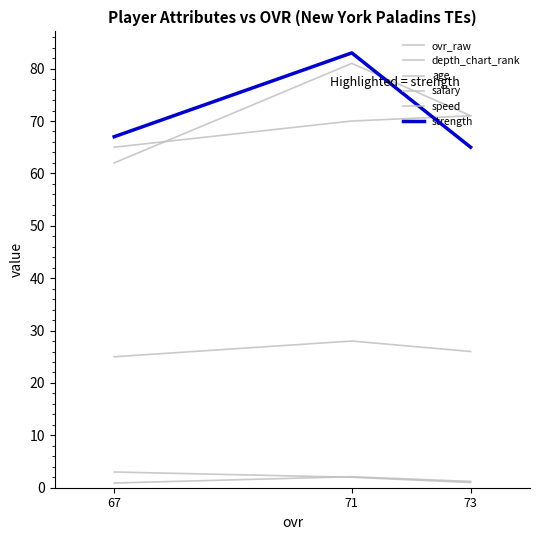

What is the spread (max minus min) of values at 73?

70.0